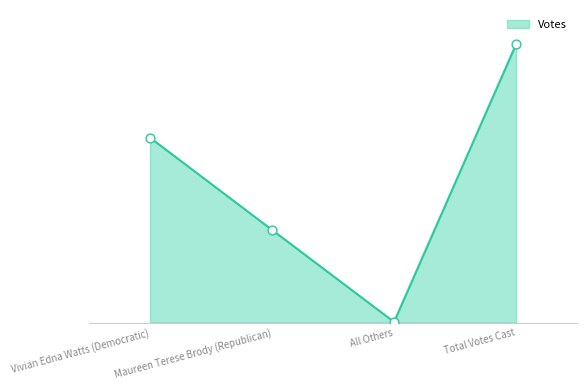

What is the change in value from Vivian Edna Watts (Democratic) to Total Votes Cast?

+10458